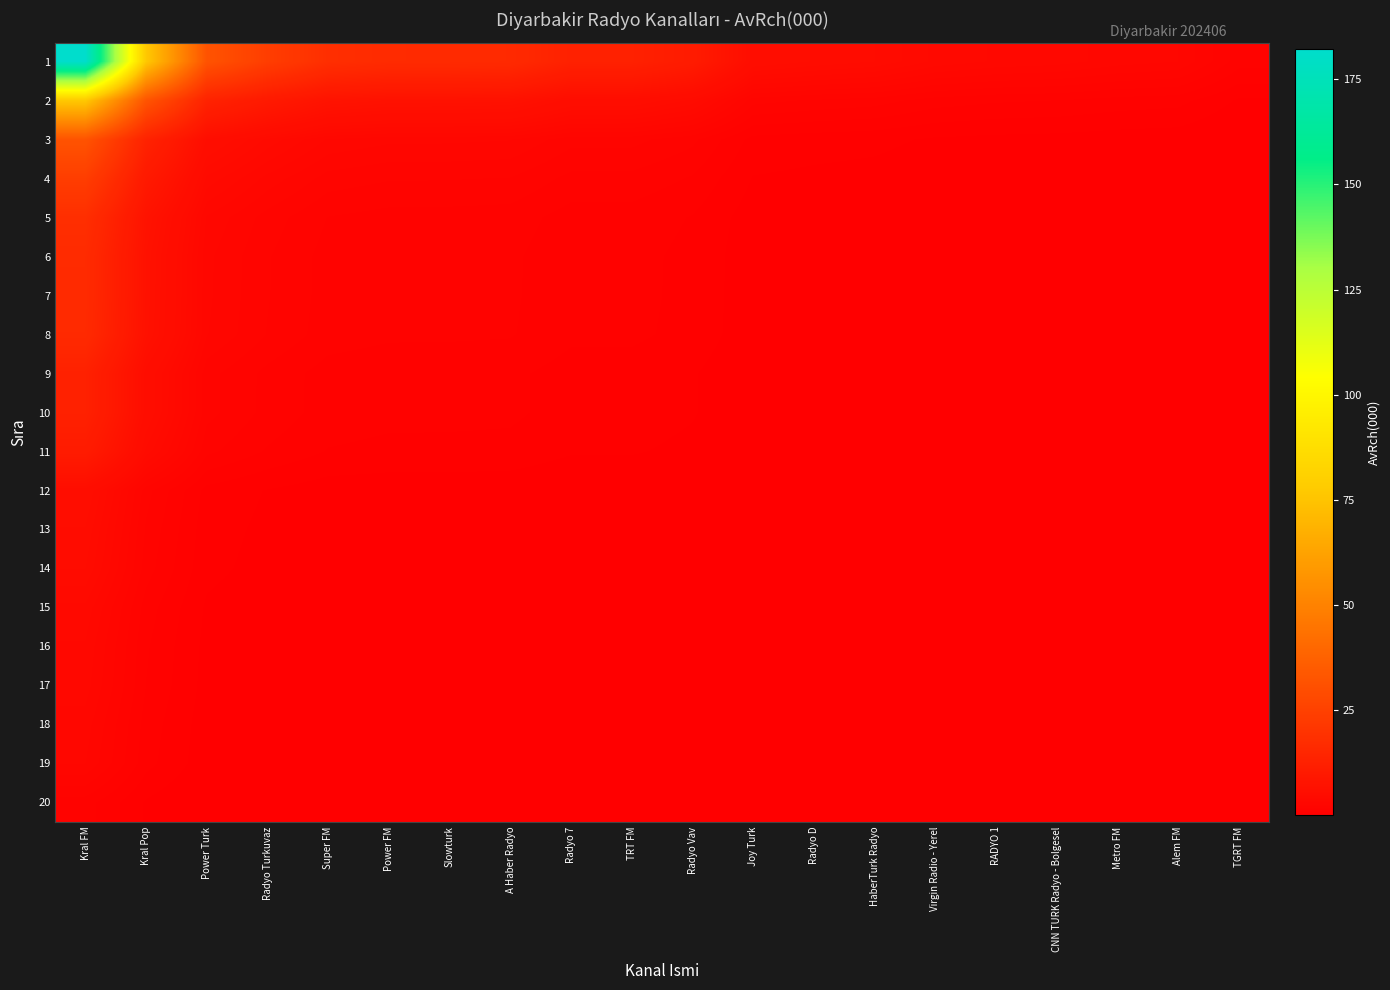

Reading left to right, list all the values displayed in this chart.

1: Kral FM=182.2	Kral Pop=77.0	Power Turk=32.1	Radyo Turkuvaz=23.8	Super FM=18.0	Power FM=16.8	Slowturk=16.7	A Haber Radyo=16.4	Radyo 7=13.0	TRT FM=12.9	Radyo Vav=10.7	Joy Turk=5.4	Radyo D=5.0	HaberTurk Radyo=4.7	Virgin Radio - Yerel=3.8	RADYO 1=3.5	CNN TURK Radyo - Bolgesel=3.4	Metro FM=3.1	Alem FM=2.9	TGRT FM=1.6
2: Kral FM=77.0	Kral Pop=32.6	Power Turk=13.6	Radyo Turkuvaz=10.0	Super FM=7.6	Power FM=7.1	Slowturk=7.1	A Haber Radyo=6.9	Radyo 7=5.5	TRT FM=5.5	Radyo Vav=4.5	Joy Turk=2.3	Radyo D=2.1	HaberTurk Radyo=2.0	Virgin Radio - Yerel=1.6	RADYO 1=1.5	CNN TURK Radyo - Bolgesel=1.4	Metro FM=1.3	Alem FM=1.2	TGRT FM=0.7
3: Kral FM=32.1	Kral Pop=13.6	Power Turk=5.7	Radyo Turkuvaz=4.2	Super FM=3.2	Power FM=3.0	Slowturk=2.9	A Haber Radyo=2.9	Radyo 7=2.3	TRT FM=2.3	Radyo Vav=1.9	Joy Turk=1.0	Radyo D=0.9	HaberTurk Radyo=0.8	Virgin Radio - Yerel=0.7	RADYO 1=0.6	CNN TURK Radyo - Bolgesel=0.6	Metro FM=0.5	Alem FM=0.5	TGRT FM=0.3
4: Kral FM=23.8	Kral Pop=10.0	Power Turk=4.2	Radyo Turkuvaz=3.1	Super FM=2.3	Power FM=2.2	Slowturk=2.2	A Haber Radyo=2.1	Radyo 7=1.7	TRT FM=1.7	Radyo Vav=1.4	Joy Turk=0.7	Radyo D=0.6	HaberTurk Radyo=0.6	Virgin Radio - Yerel=0.5	RADYO 1=0.5	CNN TURK Radyo - Bolgesel=0.4	Metro FM=0.4	Alem FM=0.4	TGRT FM=0.2
5: Kral FM=18.0	Kral Pop=7.6	Power Turk=3.2	Radyo Turkuvaz=2.3	Super FM=1.8	Power FM=1.7	Slowturk=1.7	A Haber Radyo=1.6	Radyo 7=1.3	TRT FM=1.3	Radyo Vav=1.1	Joy Turk=0.5	Radyo D=0.5	HaberTurk Radyo=0.5	Virgin Radio - Yerel=0.4	RADYO 1=0.3	CNN TURK Radyo - Bolgesel=0.3	Metro FM=0.3	Alem FM=0.3	TGRT FM=0.2
6: Kral FM=16.8	Kral Pop=7.1	Power Turk=3.0	Radyo Turkuvaz=2.2	Super FM=1.7	Power FM=1.5	Slowturk=1.5	A Haber Radyo=1.5	Radyo 7=1.2	TRT FM=1.2	Radyo Vav=1.0	Joy Turk=0.5	Radyo D=0.5	HaberTurk Radyo=0.4	Virgin Radio - Yerel=0.4	RADYO 1=0.3	CNN TURK Radyo - Bolgesel=0.3	Metro FM=0.3	Alem FM=0.3	TGRT FM=0.1
7: Kral FM=16.7	Kral Pop=7.1	Power Turk=2.9	Radyo Turkuvaz=2.2	Super FM=1.7	Power FM=1.5	Slowturk=1.5	A Haber Radyo=1.5	Radyo 7=1.2	TRT FM=1.2	Radyo Vav=1.0	Joy Turk=0.5	Radyo D=0.5	HaberTurk Radyo=0.4	Virgin Radio - Yerel=0.4	RADYO 1=0.3	CNN TURK Radyo - Bolgesel=0.3	Metro FM=0.3	Alem FM=0.3	TGRT FM=0.1
8: Kral FM=16.4	Kral Pop=6.9	Power Turk=2.9	Radyo Turkuvaz=2.1	Super FM=1.6	Power FM=1.5	Slowturk=1.5	A Haber Radyo=1.5	Radyo 7=1.2	TRT FM=1.2	Radyo Vav=1.0	Joy Turk=0.5	Radyo D=0.4	HaberTurk Radyo=0.4	Virgin Radio - Yerel=0.3	RADYO 1=0.3	CNN TURK Radyo - Bolgesel=0.3	Metro FM=0.3	Alem FM=0.3	TGRT FM=0.1
9: Kral FM=13.0	Kral Pop=5.5	Power Turk=2.3	Radyo Turkuvaz=1.7	Super FM=1.3	Power FM=1.2	Slowturk=1.2	A Haber Radyo=1.2	Radyo 7=0.9	TRT FM=0.9	Radyo Vav=0.8	Joy Turk=0.4	Radyo D=0.4	HaberTurk Radyo=0.3	Virgin Radio - Yerel=0.3	RADYO 1=0.3	CNN TURK Radyo - Bolgesel=0.2	Metro FM=0.2	Alem FM=0.2	TGRT FM=0.1
10: Kral FM=12.9	Kral Pop=5.5	Power Turk=2.3	Radyo Turkuvaz=1.7	Super FM=1.3	Power FM=1.2	Slowturk=1.2	A Haber Radyo=1.2	Radyo 7=0.9	TRT FM=0.9	Radyo Vav=0.8	Joy Turk=0.4	Radyo D=0.4	HaberTurk Radyo=0.3	Virgin Radio - Yerel=0.3	RADYO 1=0.3	CNN TURK Radyo - Bolgesel=0.2	Metro FM=0.2	Alem FM=0.2	TGRT FM=0.1
11: Kral FM=10.7	Kral Pop=4.5	Power Turk=1.9	Radyo Turkuvaz=1.4	Super FM=1.1	Power FM=1.0	Slowturk=1.0	A Haber Radyo=1.0	Radyo 7=0.8	TRT FM=0.8	Radyo Vav=0.6	Joy Turk=0.3	Radyo D=0.3	HaberTurk Radyo=0.3	Virgin Radio - Yerel=0.2	RADYO 1=0.2	CNN TURK Radyo - Bolgesel=0.2	Metro FM=0.2	Alem FM=0.2	TGRT FM=0.1
12: Kral FM=5.4	Kral Pop=2.3	Power Turk=1.0	Radyo Turkuvaz=0.7	Super FM=0.5	Power FM=0.5	Slowturk=0.5	A Haber Radyo=0.5	Radyo 7=0.4	TRT FM=0.4	Radyo Vav=0.3	Joy Turk=0.2	Radyo D=0.1	HaberTurk Radyo=0.1	Virgin Radio - Yerel=0.1	RADYO 1=0.1	CNN TURK Radyo - Bolgesel=0.1	Metro FM=0.1	Alem FM=0.1	TGRT FM=0.0
13: Kral FM=5.0	Kral Pop=2.1	Power Turk=0.9	Radyo Turkuvaz=0.6	Super FM=0.5	Power FM=0.5	Slowturk=0.5	A Haber Radyo=0.4	Radyo 7=0.4	TRT FM=0.4	Radyo Vav=0.3	Joy Turk=0.1	Radyo D=0.1	HaberTurk Radyo=0.1	Virgin Radio - Yerel=0.1	RADYO 1=0.1	CNN TURK Radyo - Bolgesel=0.1	Metro FM=0.1	Alem FM=0.1	TGRT FM=0.0
14: Kral FM=4.7	Kral Pop=2.0	Power Turk=0.8	Radyo Turkuvaz=0.6	Super FM=0.5	Power FM=0.4	Slowturk=0.4	A Haber Radyo=0.4	Radyo 7=0.3	TRT FM=0.3	Radyo Vav=0.3	Joy Turk=0.1	Radyo D=0.1	HaberTurk Radyo=0.1	Virgin Radio - Yerel=0.1	RADYO 1=0.1	CNN TURK Radyo - Bolgesel=0.1	Metro FM=0.1	Alem FM=0.1	TGRT FM=0.0
15: Kral FM=3.8	Kral Pop=1.6	Power Turk=0.7	Radyo Turkuvaz=0.5	Super FM=0.4	Power FM=0.4	Slowturk=0.4	A Haber Radyo=0.3	Radyo 7=0.3	TRT FM=0.3	Radyo Vav=0.2	Joy Turk=0.1	Radyo D=0.1	HaberTurk Radyo=0.1	Virgin Radio - Yerel=0.1	RADYO 1=0.1	CNN TURK Radyo - Bolgesel=0.1	Metro FM=0.1	Alem FM=0.1	TGRT FM=0.0
16: Kral FM=3.5	Kral Pop=1.5	Power Turk=0.6	Radyo Turkuvaz=0.5	Super FM=0.3	Power FM=0.3	Slowturk=0.3	A Haber Radyo=0.3	Radyo 7=0.3	TRT FM=0.3	Radyo Vav=0.2	Joy Turk=0.1	Radyo D=0.1	HaberTurk Radyo=0.1	Virgin Radio - Yerel=0.1	RADYO 1=0.1	CNN TURK Radyo - Bolgesel=0.1	Metro FM=0.1	Alem FM=0.1	TGRT FM=0.0
17: Kral FM=3.4	Kral Pop=1.4	Power Turk=0.6	Radyo Turkuvaz=0.4	Super FM=0.3	Power FM=0.3	Slowturk=0.3	A Haber Radyo=0.3	Radyo 7=0.2	TRT FM=0.2	Radyo Vav=0.2	Joy Turk=0.1	Radyo D=0.1	HaberTurk Radyo=0.1	Virgin Radio - Yerel=0.1	RADYO 1=0.1	CNN TURK Radyo - Bolgesel=0.1	Metro FM=0.1	Alem FM=0.1	TGRT FM=0.0
18: Kral FM=3.1	Kral Pop=1.3	Power Turk=0.5	Radyo Turkuvaz=0.4	Super FM=0.3	Power FM=0.3	Slowturk=0.3	A Haber Radyo=0.3	Radyo 7=0.2	TRT FM=0.2	Radyo Vav=0.2	Joy Turk=0.1	Radyo D=0.1	HaberTurk Radyo=0.1	Virgin Radio - Yerel=0.1	RADYO 1=0.1	CNN TURK Radyo - Bolgesel=0.1	Metro FM=0.1	Alem FM=0.0	TGRT FM=0.0
19: Kral FM=2.9	Kral Pop=1.2	Power Turk=0.5	Radyo Turkuvaz=0.4	Super FM=0.3	Power FM=0.3	Slowturk=0.3	A Haber Radyo=0.3	Radyo 7=0.2	TRT FM=0.2	Radyo Vav=0.2	Joy Turk=0.1	Radyo D=0.1	HaberTurk Radyo=0.1	Virgin Radio - Yerel=0.1	RADYO 1=0.1	CNN TURK Radyo - Bolgesel=0.1	Metro FM=0.0	Alem FM=0.0	TGRT FM=0.0
20: Kral FM=1.6	Kral Pop=0.7	Power Turk=0.3	Radyo Turkuvaz=0.2	Super FM=0.2	Power FM=0.1	Slowturk=0.1	A Haber Radyo=0.1	Radyo 7=0.1	TRT FM=0.1	Radyo Vav=0.1	Joy Turk=0.0	Radyo D=0.0	HaberTurk Radyo=0.0	Virgin Radio - Yerel=0.0	RADYO 1=0.0	CNN TURK Radyo - Bolgesel=0.0	Metro FM=0.0	Alem FM=0.0	TGRT FM=0.0